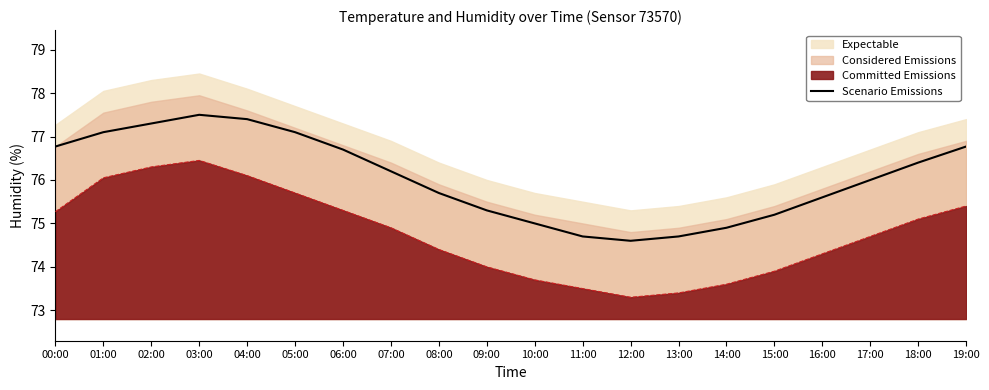

Reading left to right, what are all the values shown in this chart?

76.8	77.1	77.3	77.5	77.4	77.1	76.7	76.2	75.7	75.3	75.0	74.7	74.6	74.7	74.9	75.2	75.6	76.0	76.4	76.8